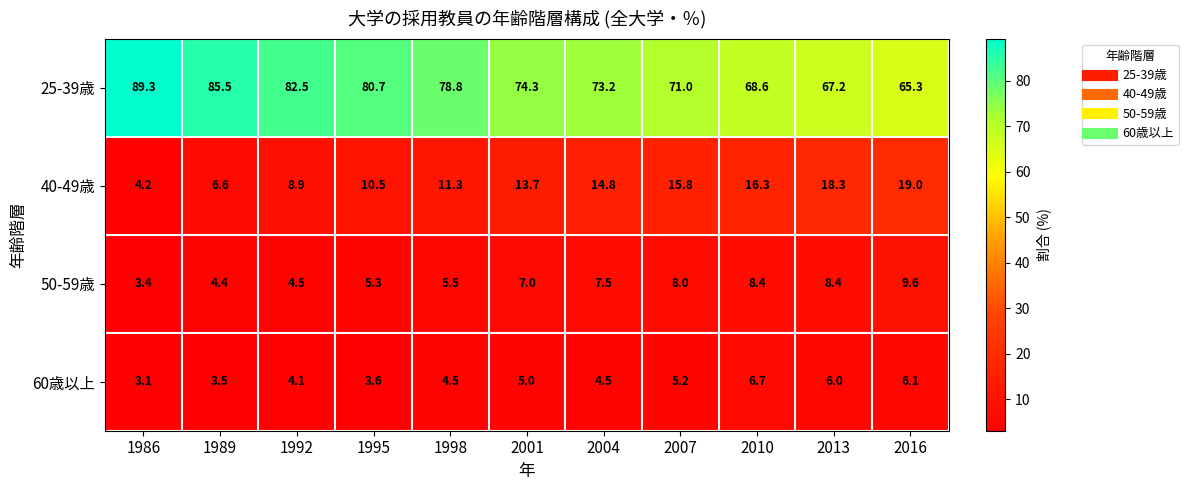

How many data points in 40-49歳 are above 13?

6